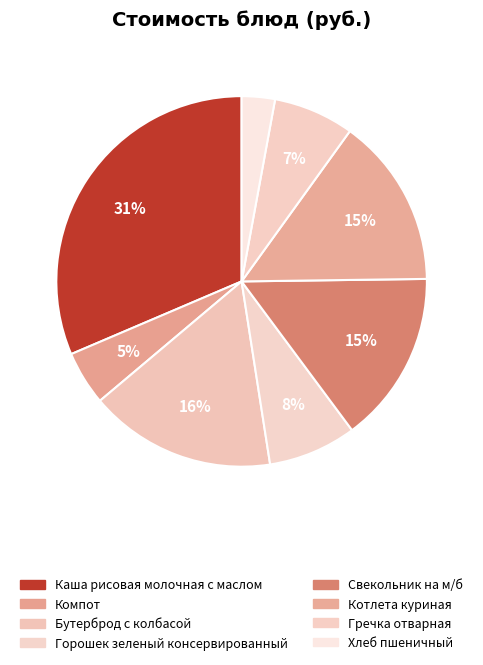

To the nearest percent, what is the difference between the largest and smallest slice percentages?

29%